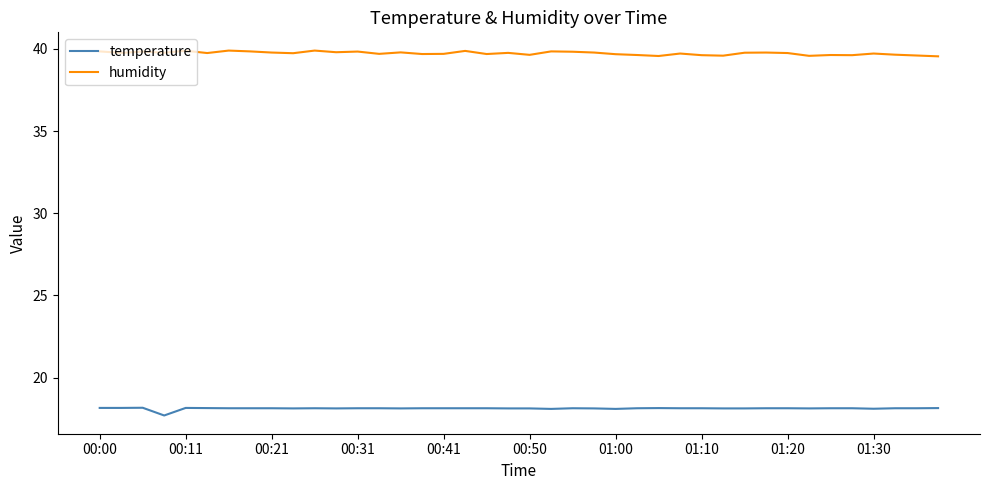

Which series has the largest total across all categories?

humidity